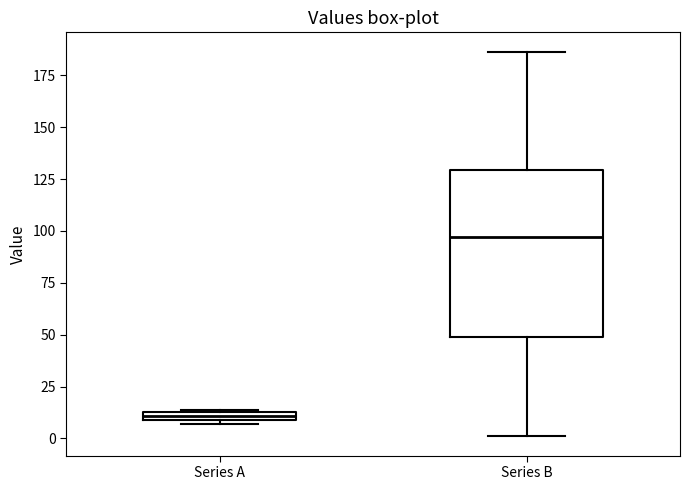

Which box's median line is the lowest?

Series A